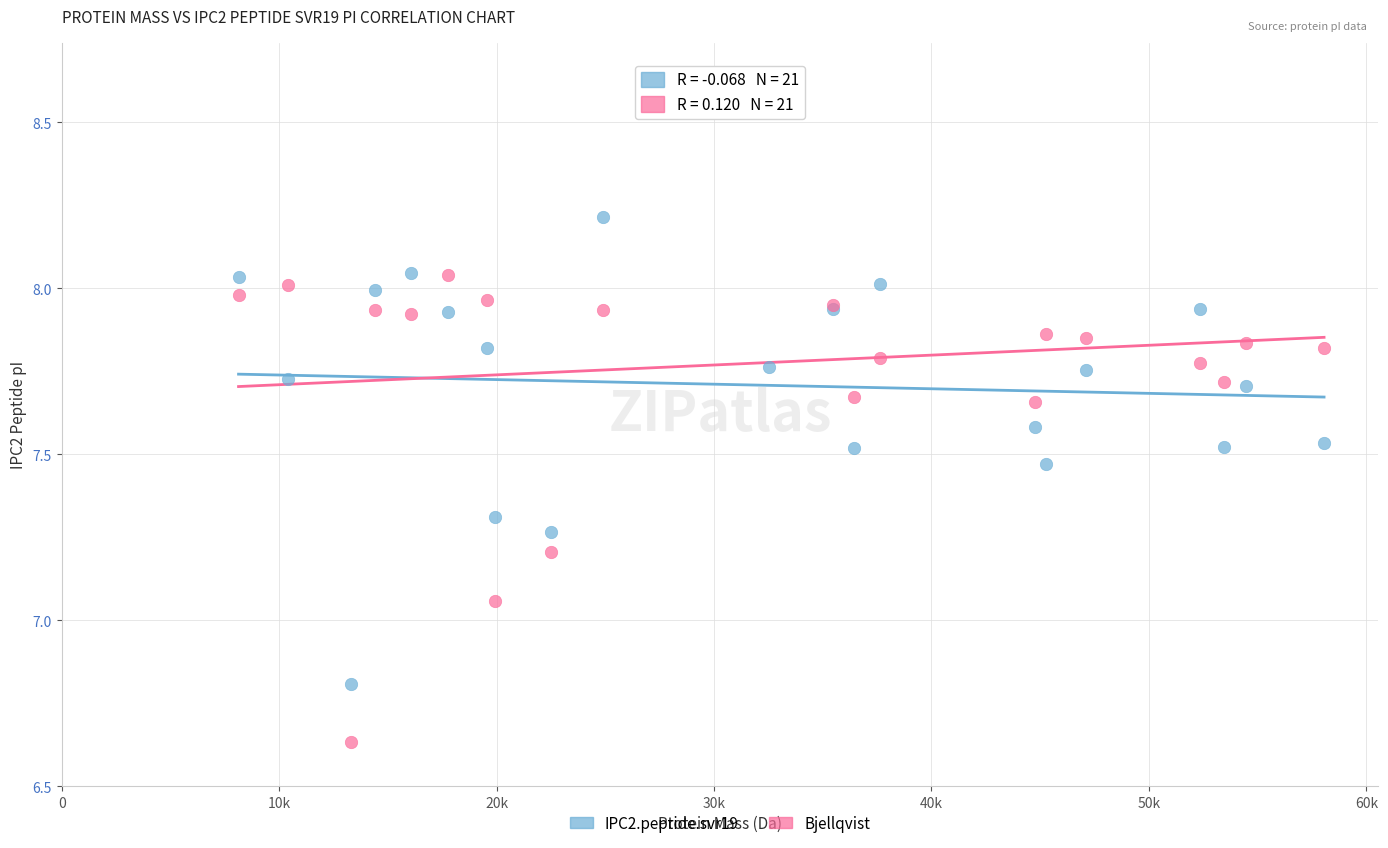

Which series has the widest spread of Y values?

Bjellqvist